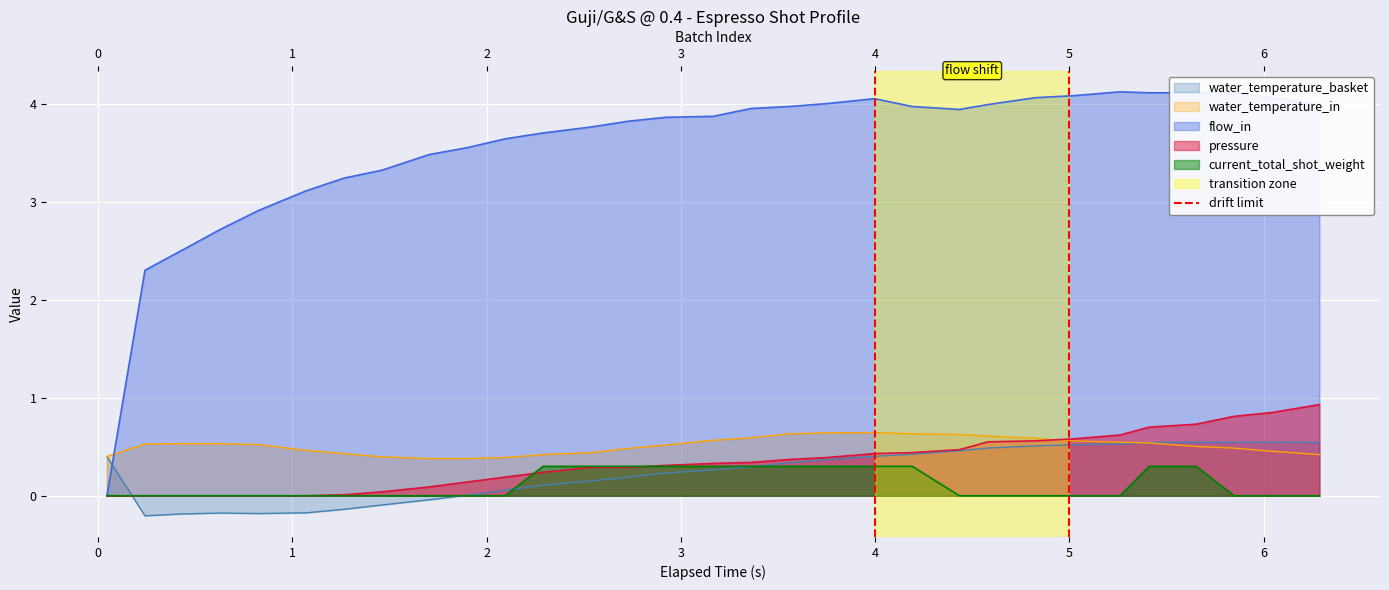

What is the difference between the values at 0 and −1?

1